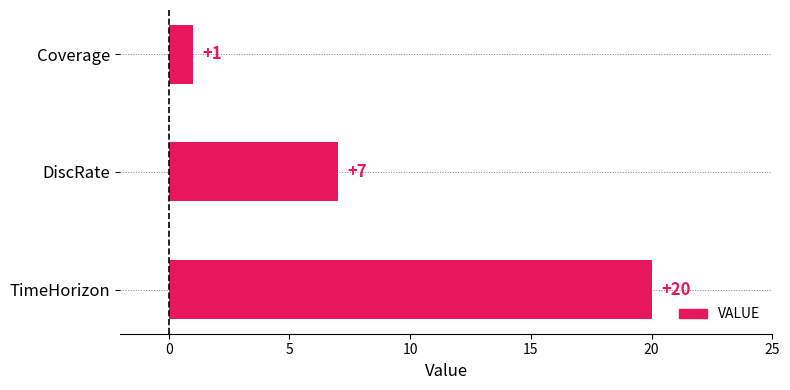

How many bars are there in total?

3